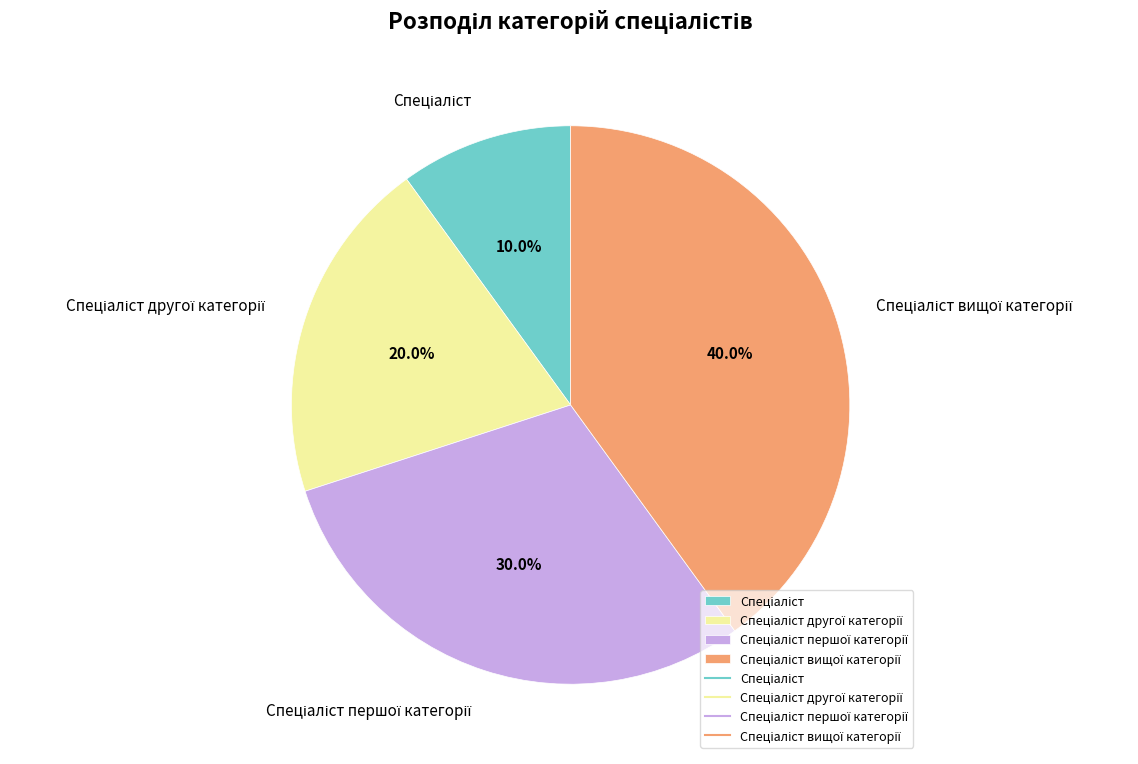

Does any single category account for the majority?

No